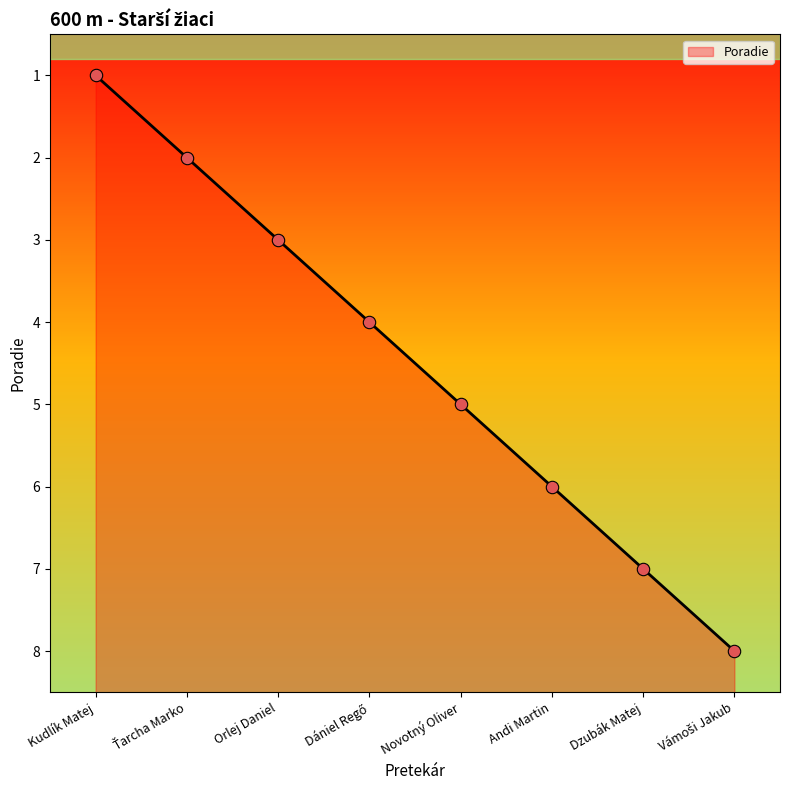

Which has a higher value, Novotný Oliver or Kudlík Matej?

Novotný Oliver